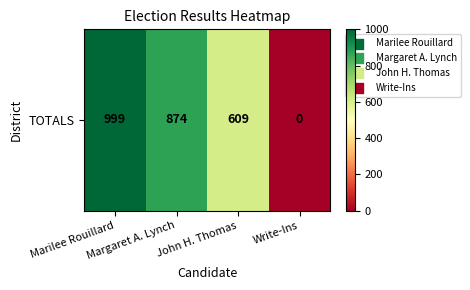

How many values are between 609 and 999?

3